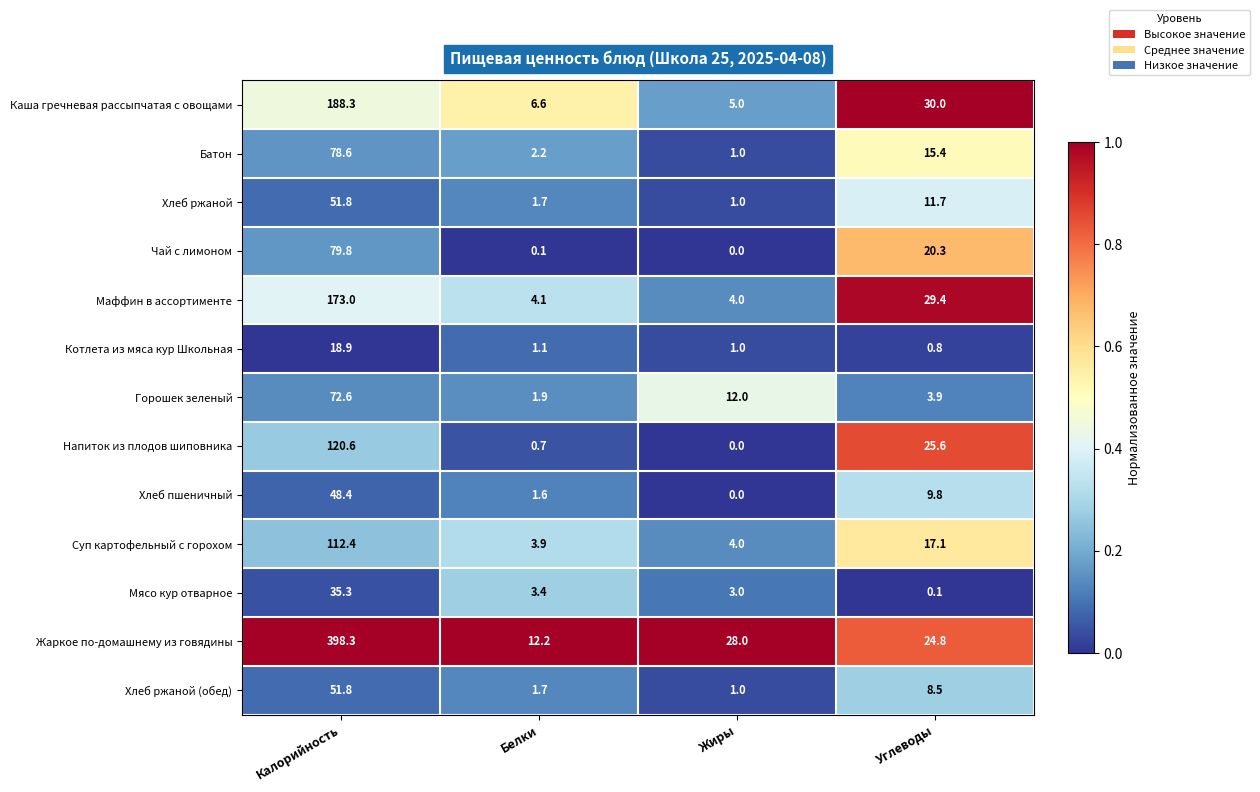

What is the maximum value shown in the chart?

398.3